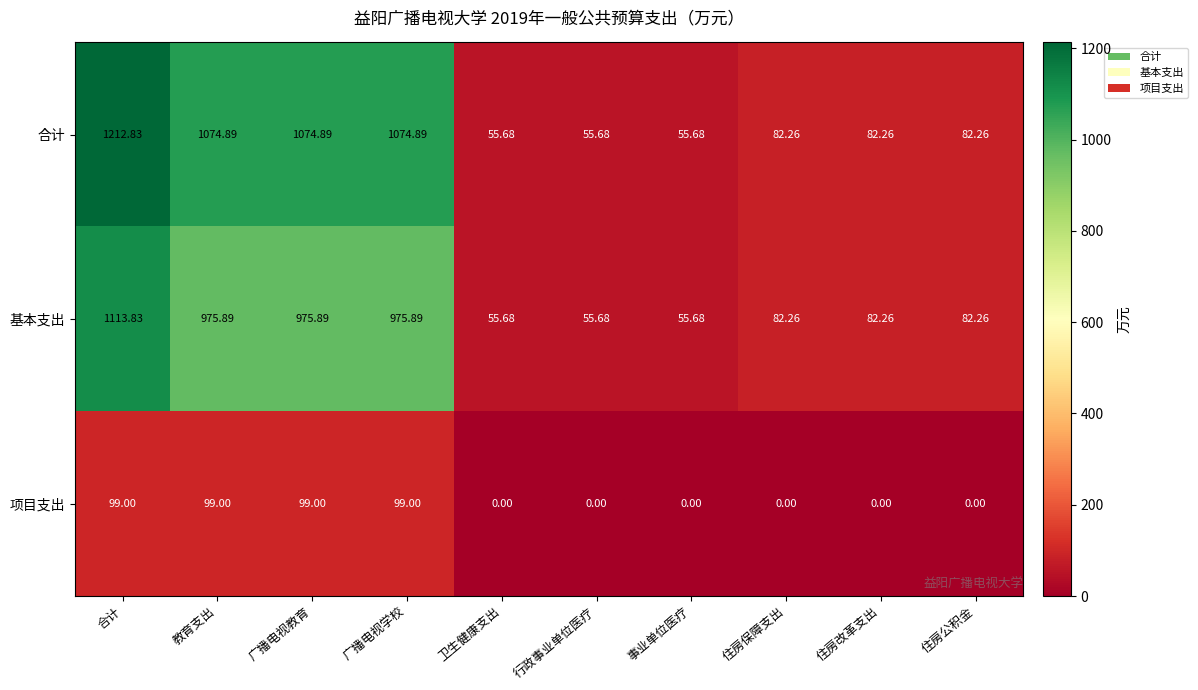

Rank the series at 广播电视学校 from lowest to highest value.

项目支出, 基本支出, 合计